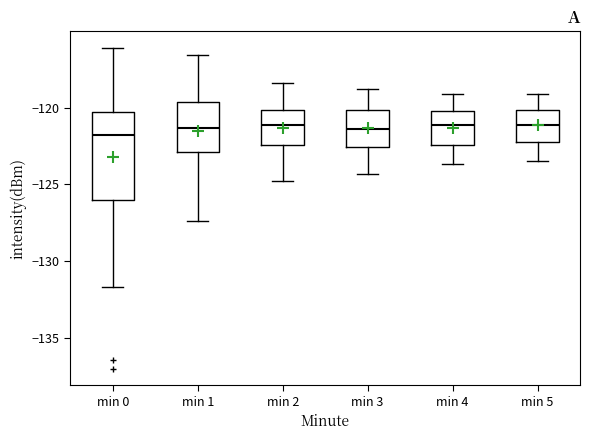

Where does the median line of the box for min 1 sit on the y-axis? The values are not printed on the chart, so give them approximately, as read against the axis.

-121.5